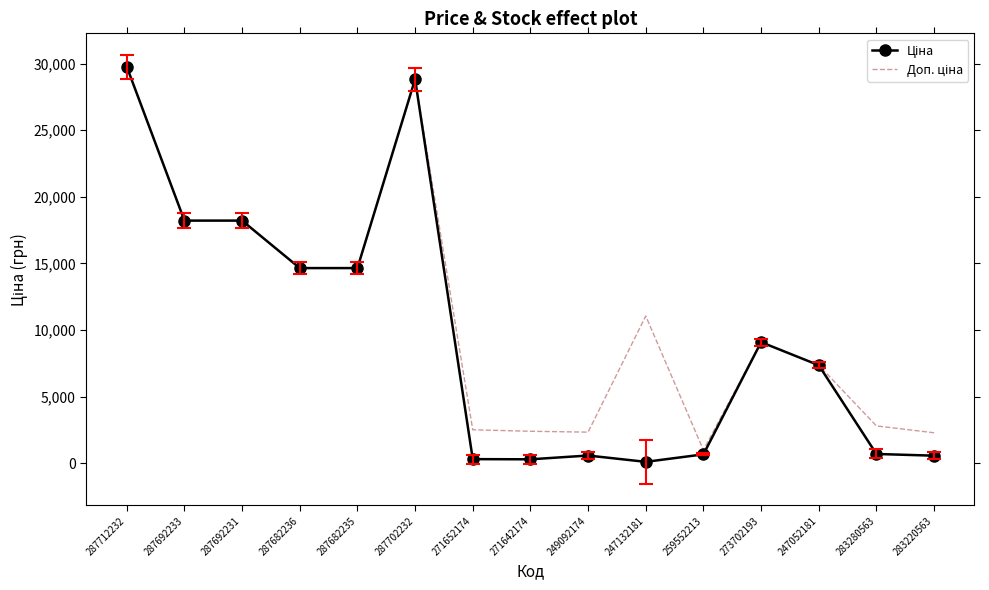

At which category is the sum across all series the highest?

287712232